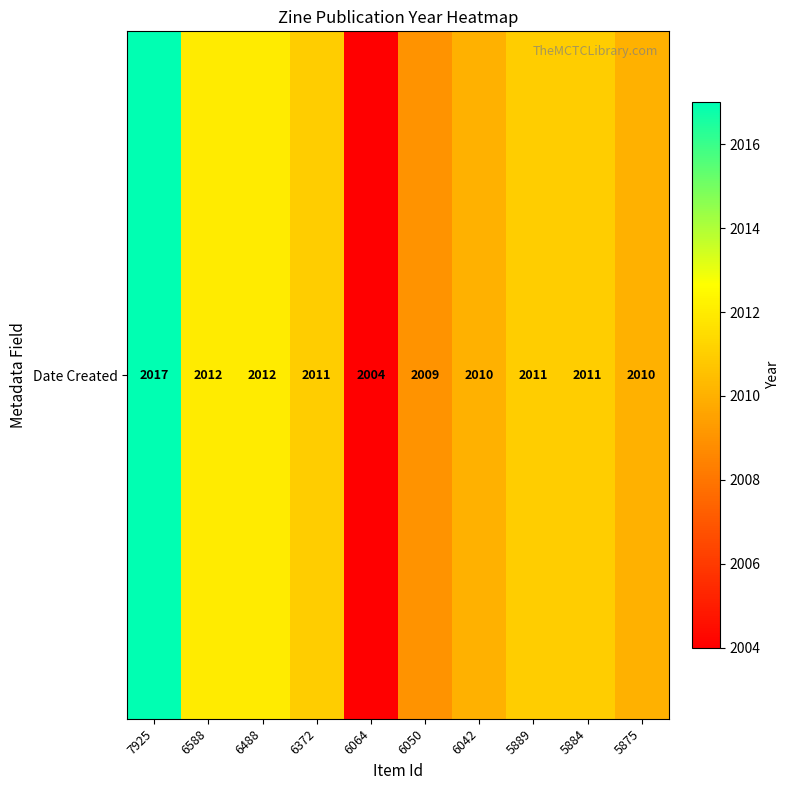

What is the maximum value shown in the chart?

2017